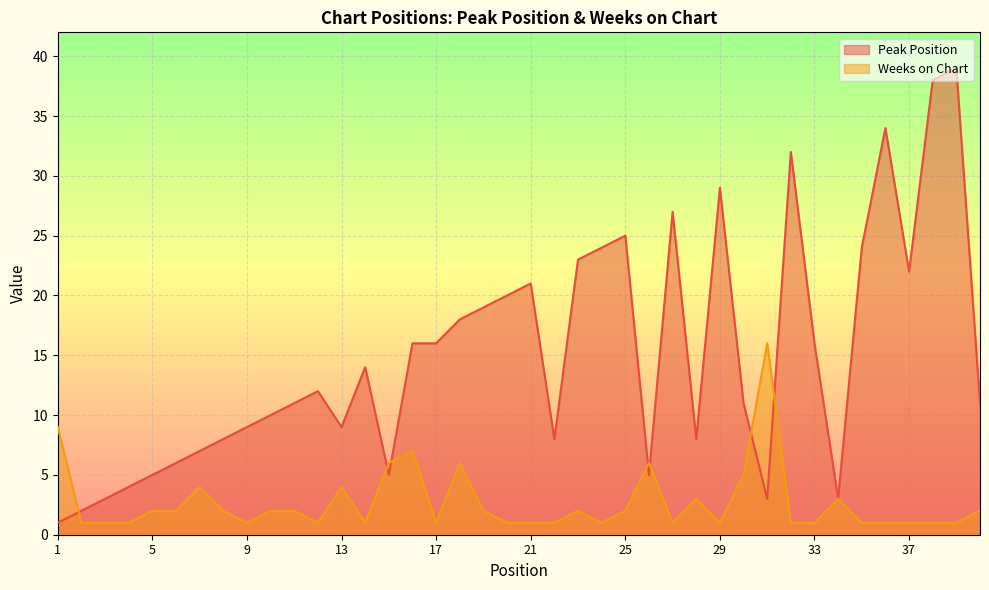

How many values in the Weeks on Chart series exceed 2?

11